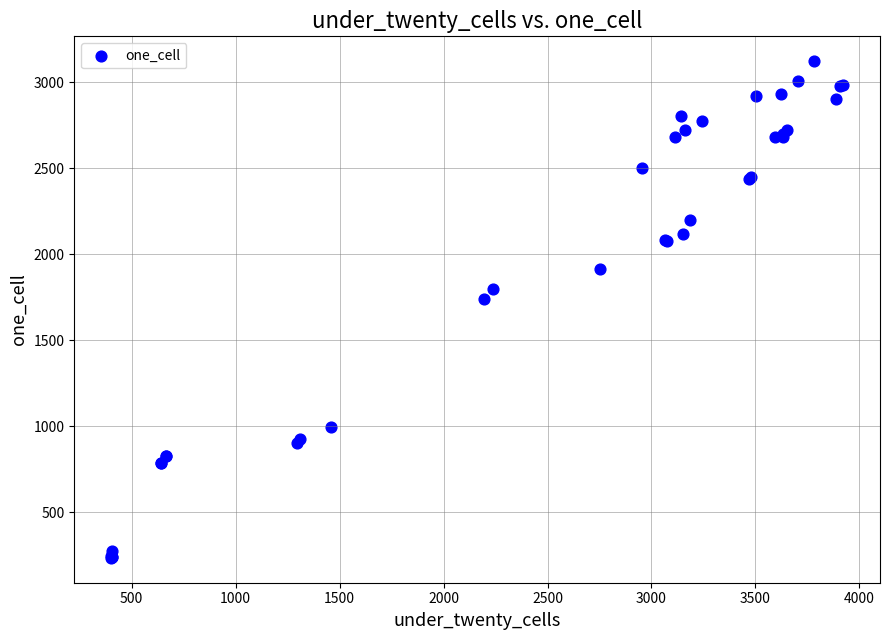

What Y value in the scatter plot is closest to 1680?

1742